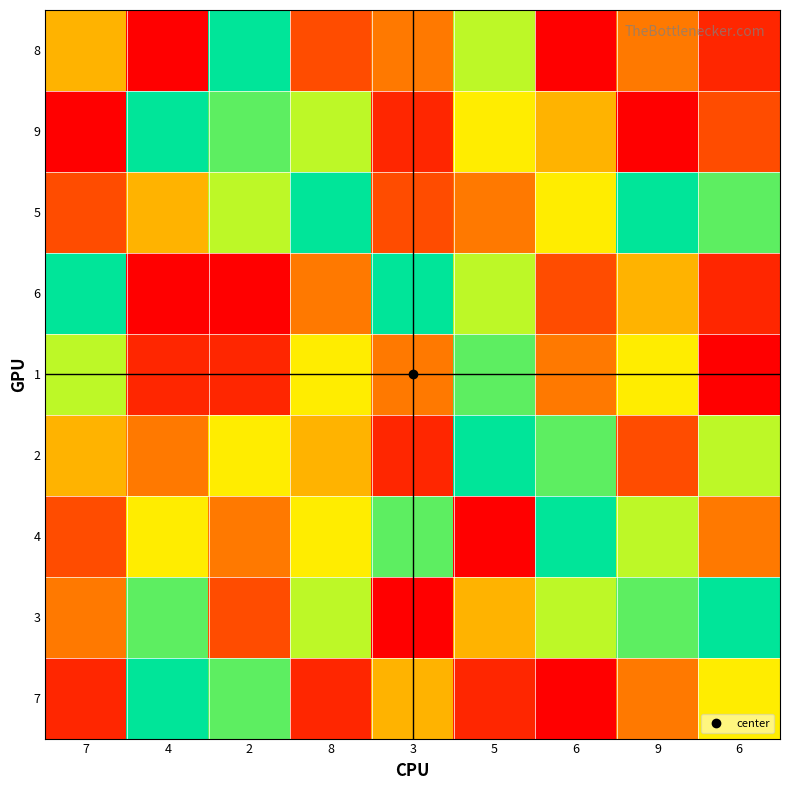

Which has a higher value, 8 or 4?

8